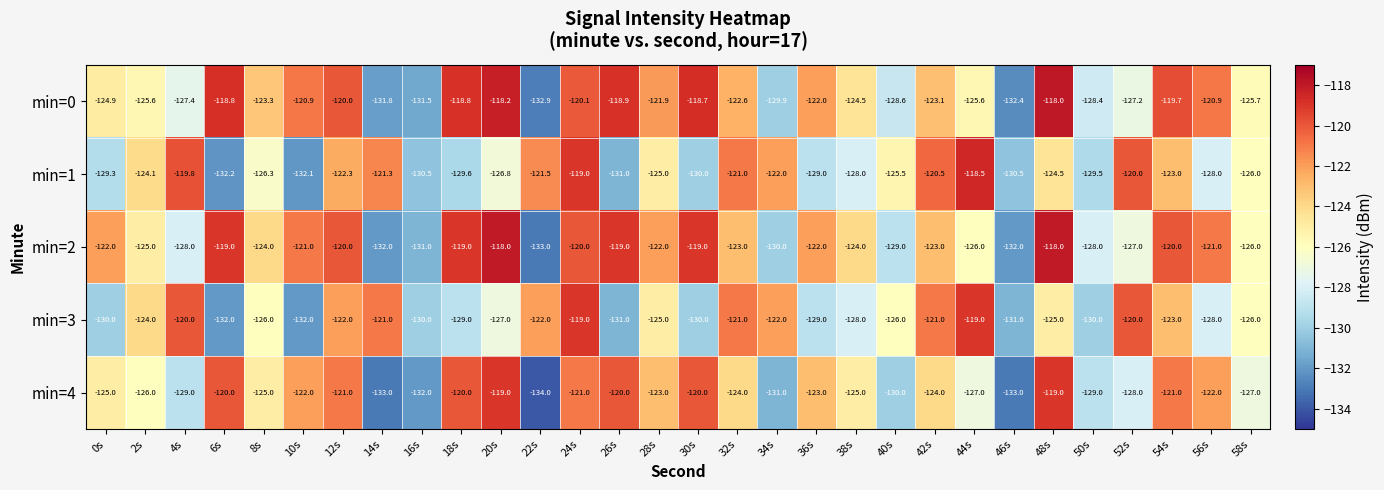

What is the difference between the highest and lowest values at 52s?

8.0